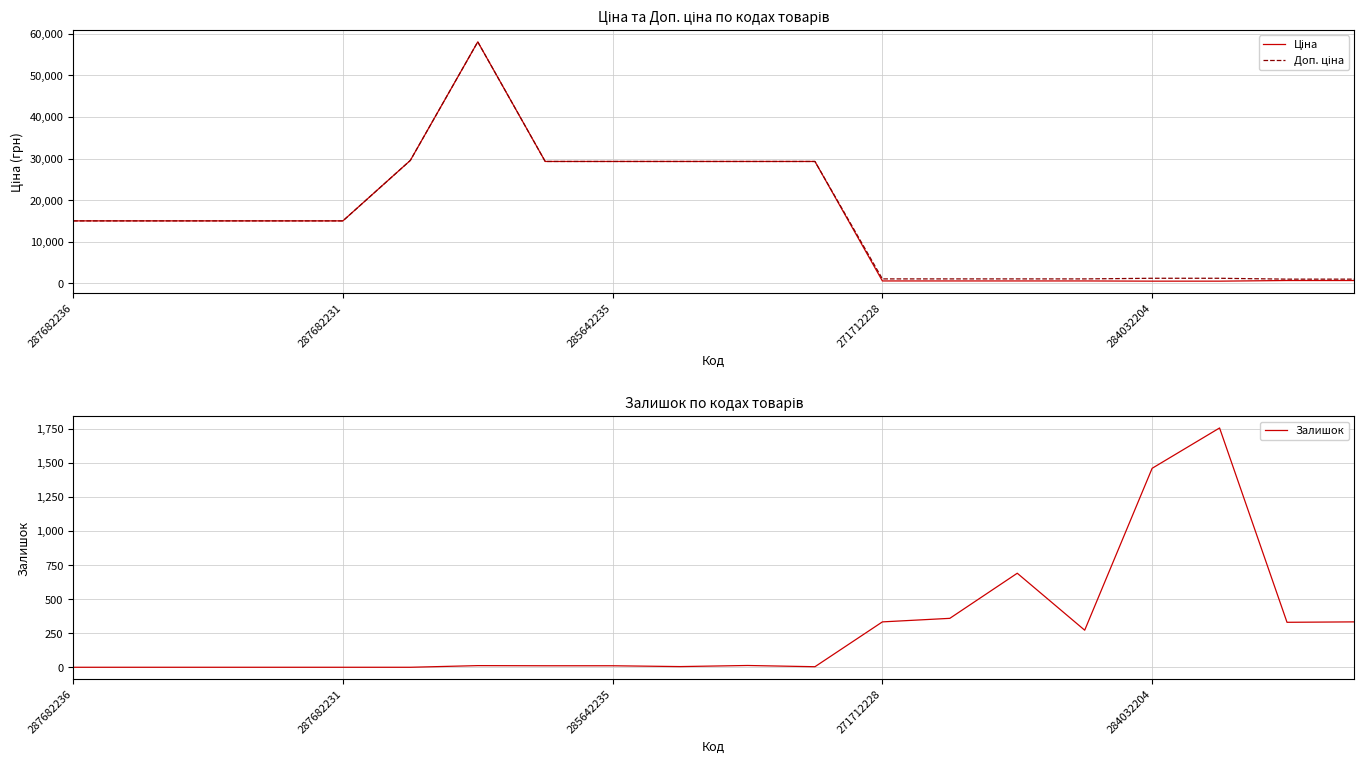

True or false: Доп. ціна and Залишок cross at least once.

True